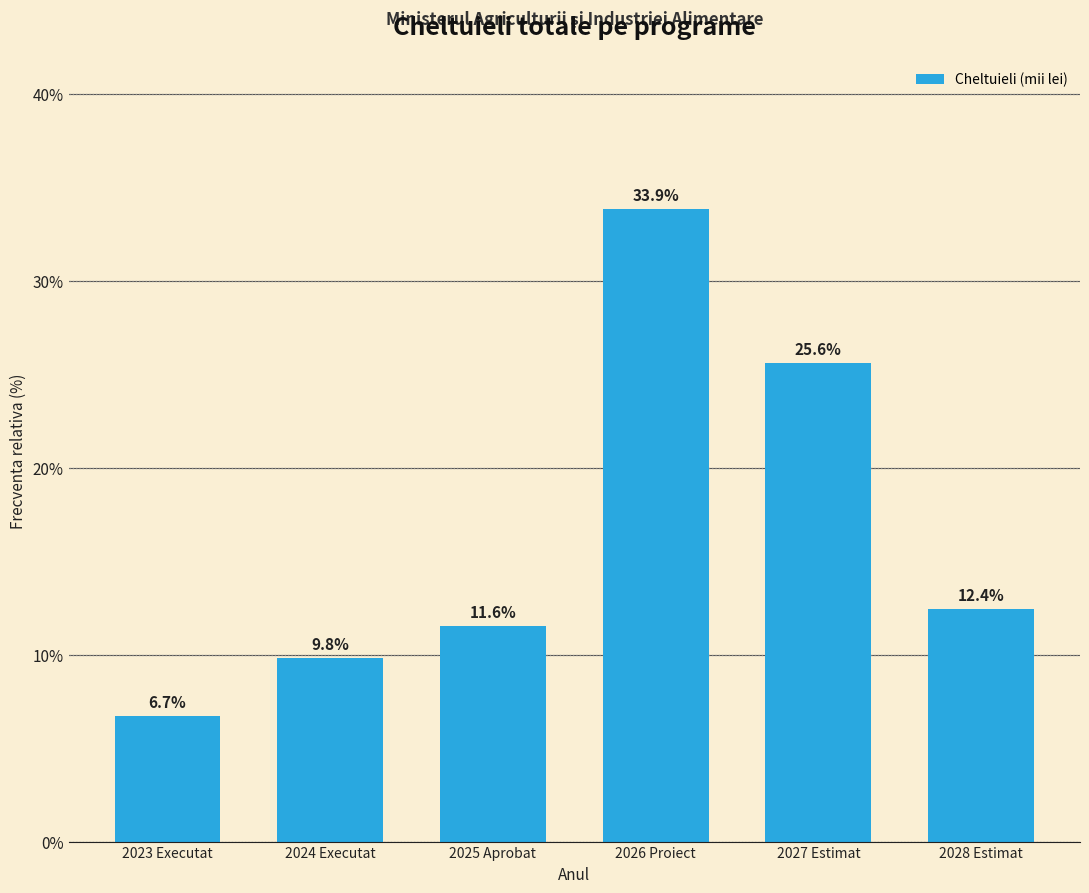

Reading left to right, list all the values displayed in this chart.

6.7	9.8	11.6	33.9	25.6	12.4